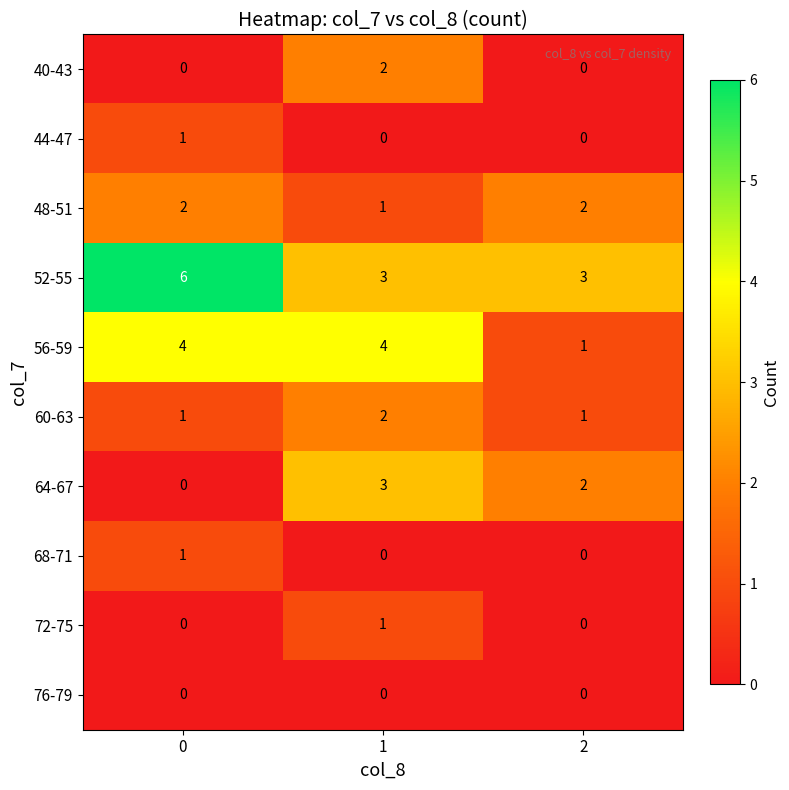

How many series are shown in this chart?

10